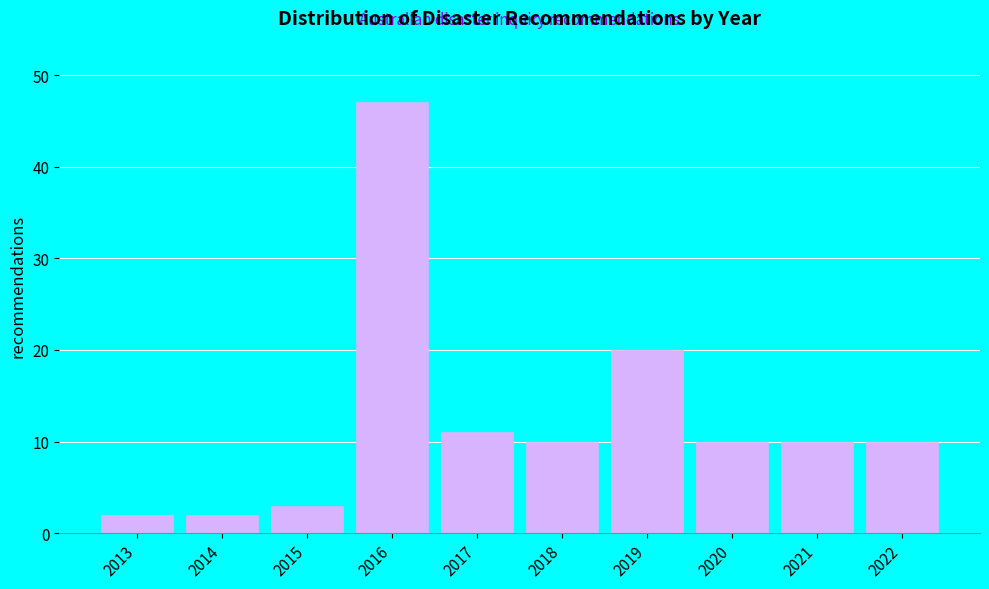

Reading left to right, extract all data points from this chart.

2013=2	2014=2	2015=3	2016=47	2017=11	2018=10	2019=20	2020=10	2021=10	2022=10